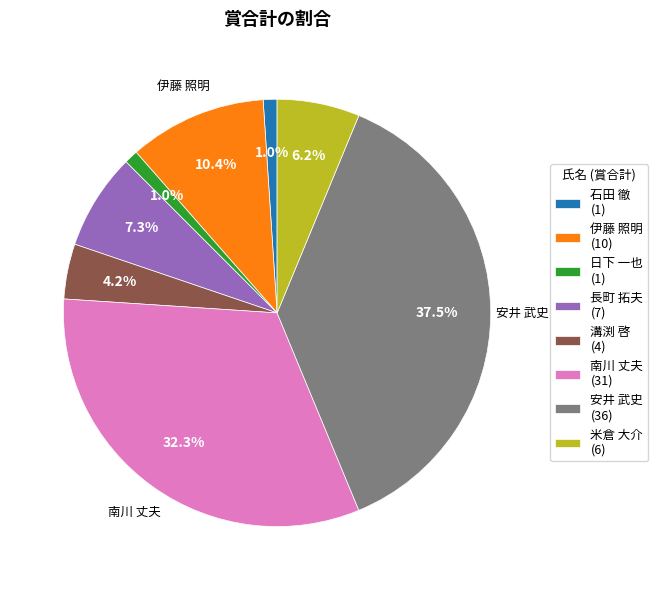

Is there a majority slice in this chart?

No